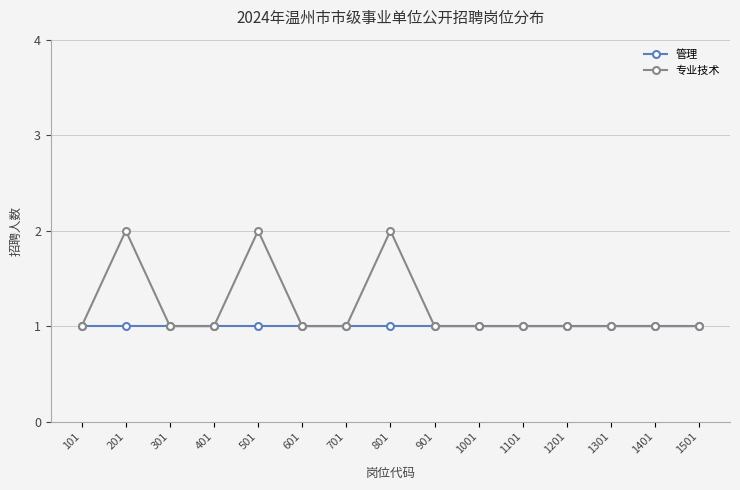

List the series in order of their overall mean, highest first.

专业技术, 管理